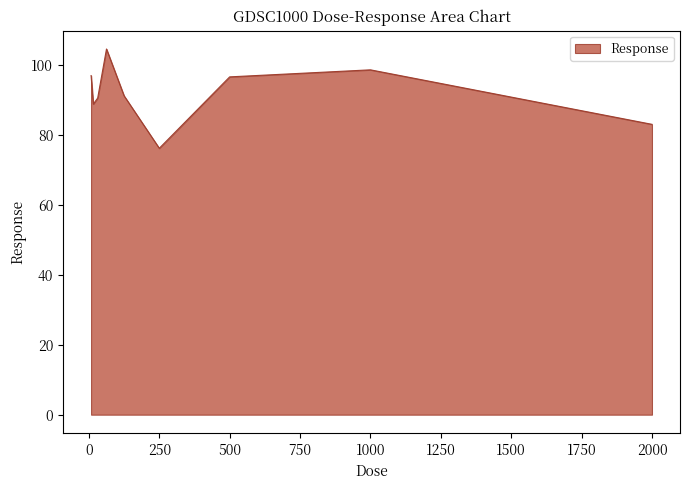

What is the difference between the maximum and minimum values?

28.4